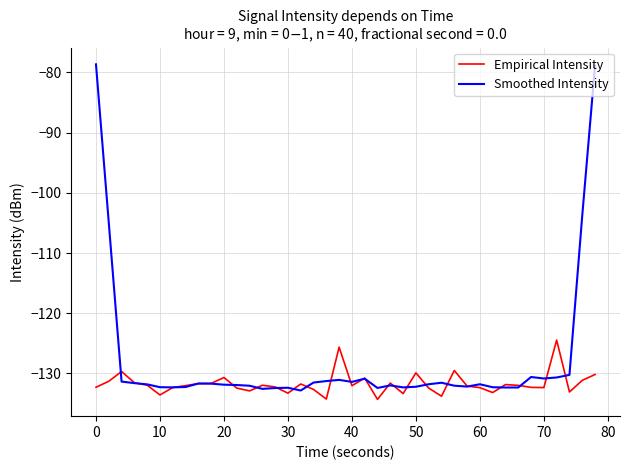

List the series in order of their overall mean, lowest first.

Empirical Intensity, Smoothed Intensity